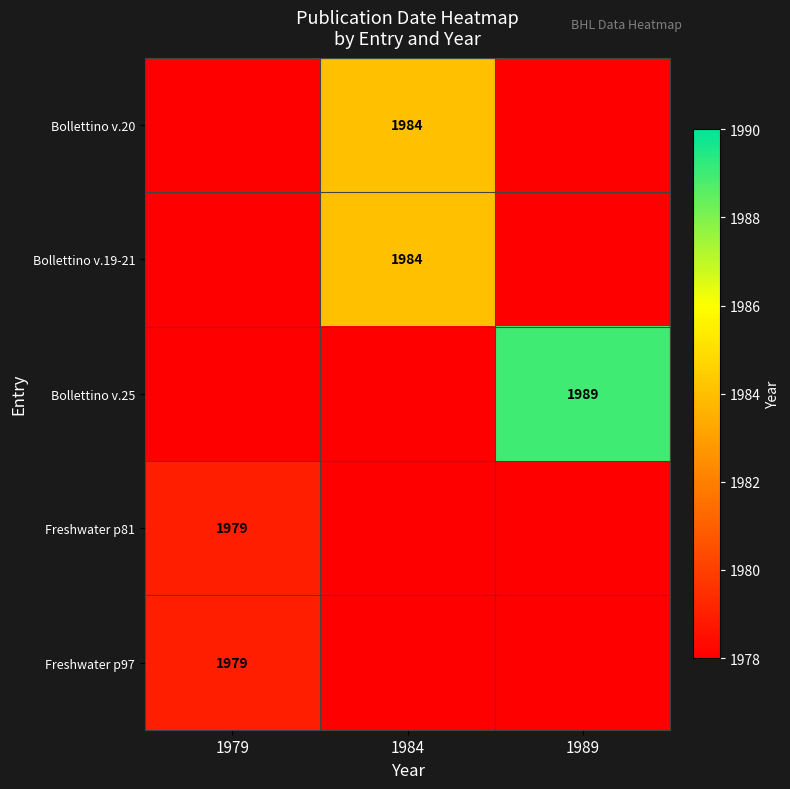

What is the maximum value for Freshwater p81?

1979